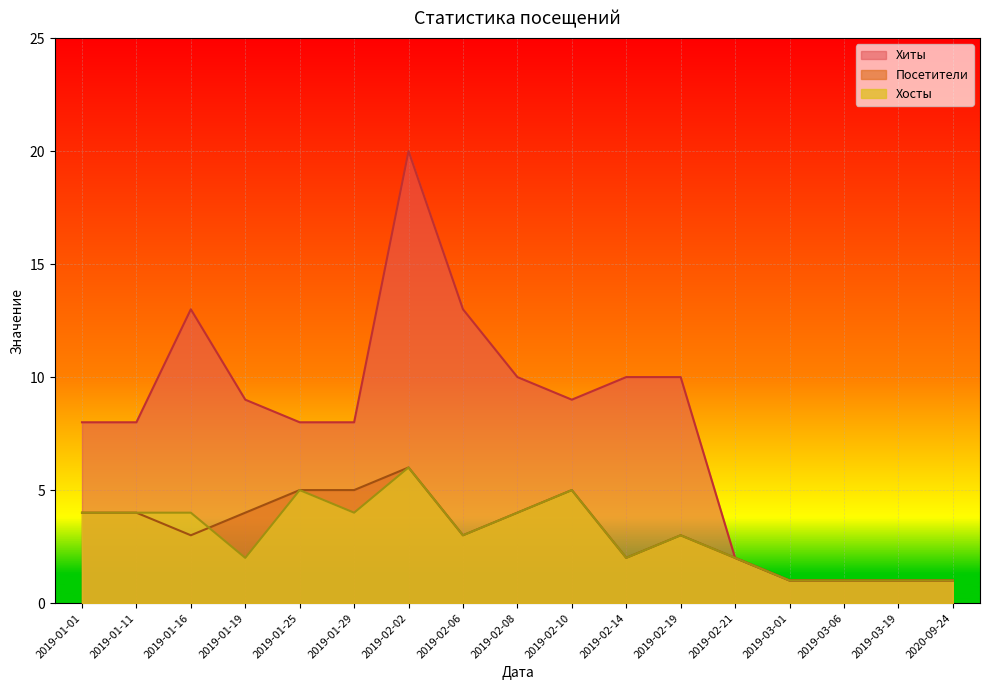

Where is Посетители nearest to the value 3?

2019-01-16